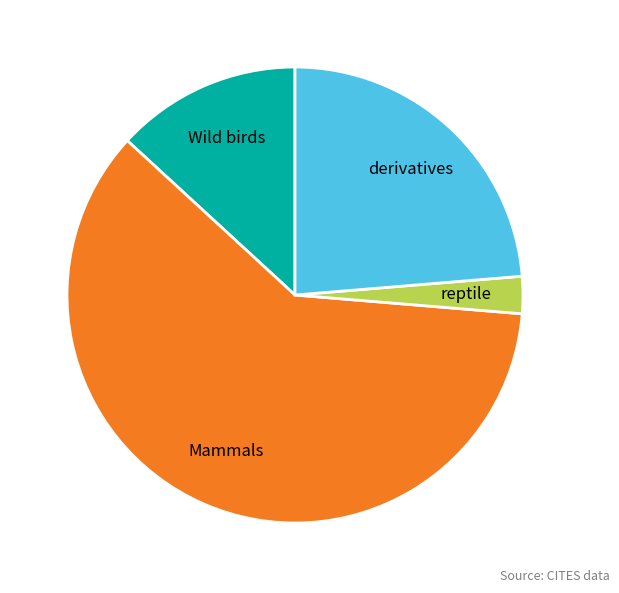

Rank the categories by value from lowest to highest.

reptile, Wild birds, derivatives, Mammals